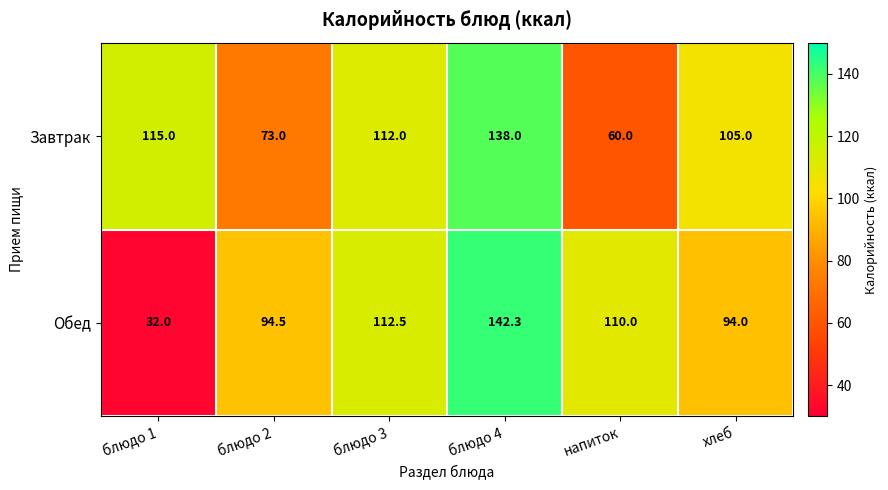

What is the spread (max minus min) of values at блюдо 1?

83.0